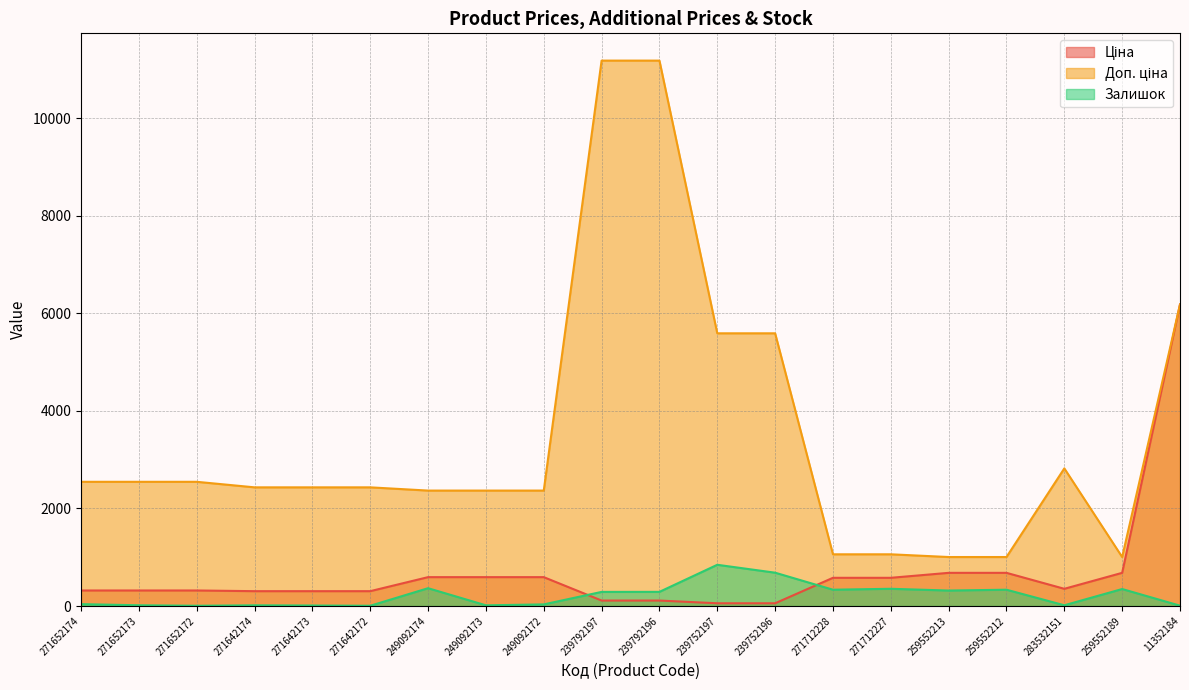

In Ціна, how many points are lower than both neighbors (excluding endpoints)?

1